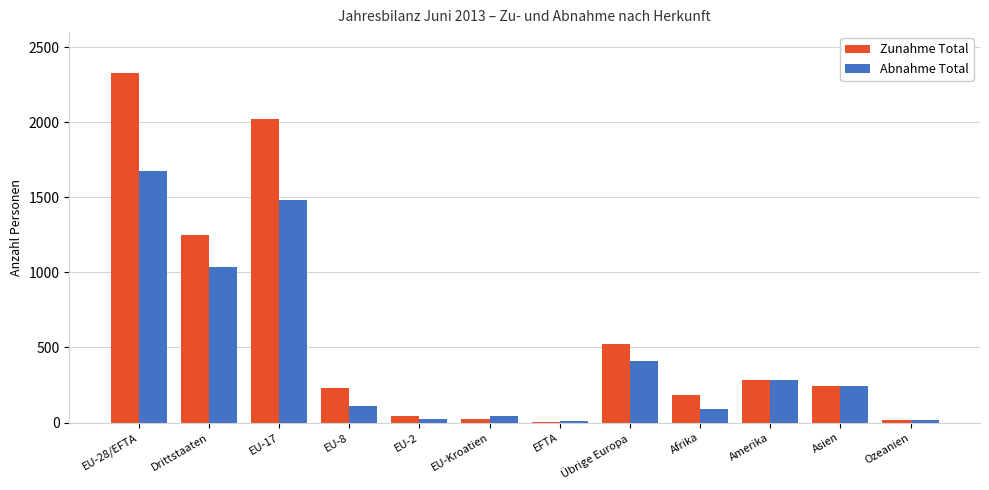

What is the sum of all Abnahme Total values?

5420